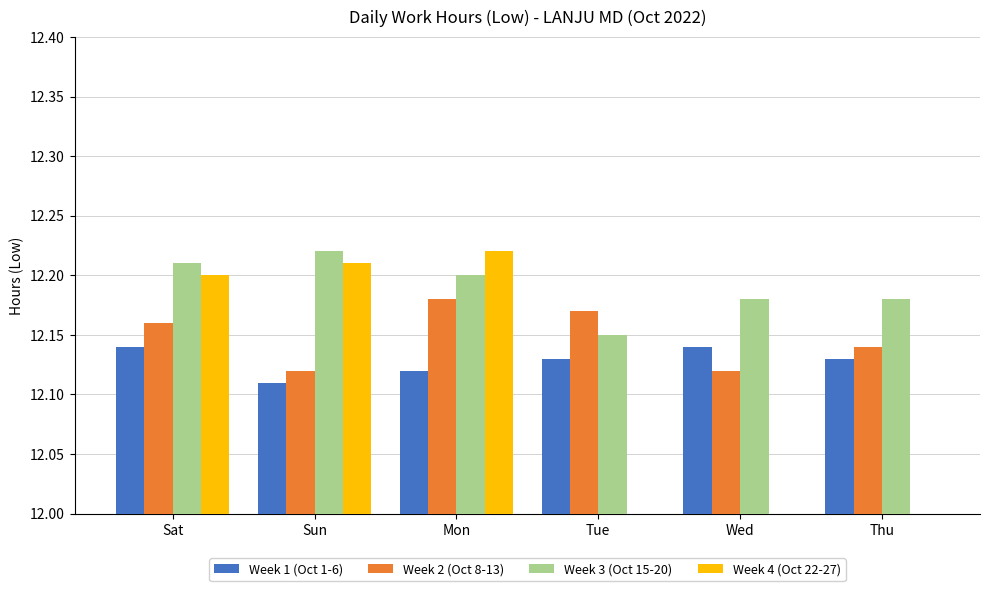

Reading left to right, list all the values displayed in this chart.

Week 1 (Oct 1-6): 12.1	12.1	12.1	12.1	12.1	12.1
Week 2 (Oct 8-13): 12.2	12.1	12.2	12.2	12.1	12.1
Week 3 (Oct 15-20): 12.2	12.2	12.2	12.2	12.2	12.2
Week 4 (Oct 22-27): 12.2	12.2	12.2	0.0	0.0	0.0